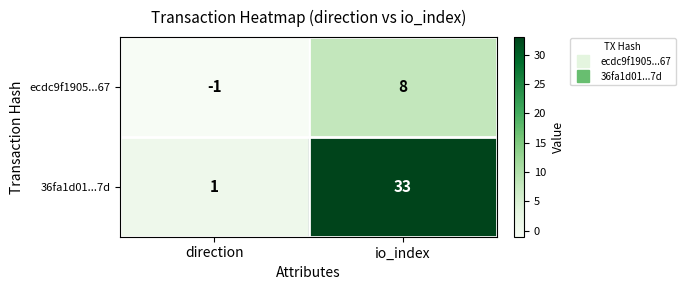

Which series has the largest range (max minus min)?

36fa1d01...7d